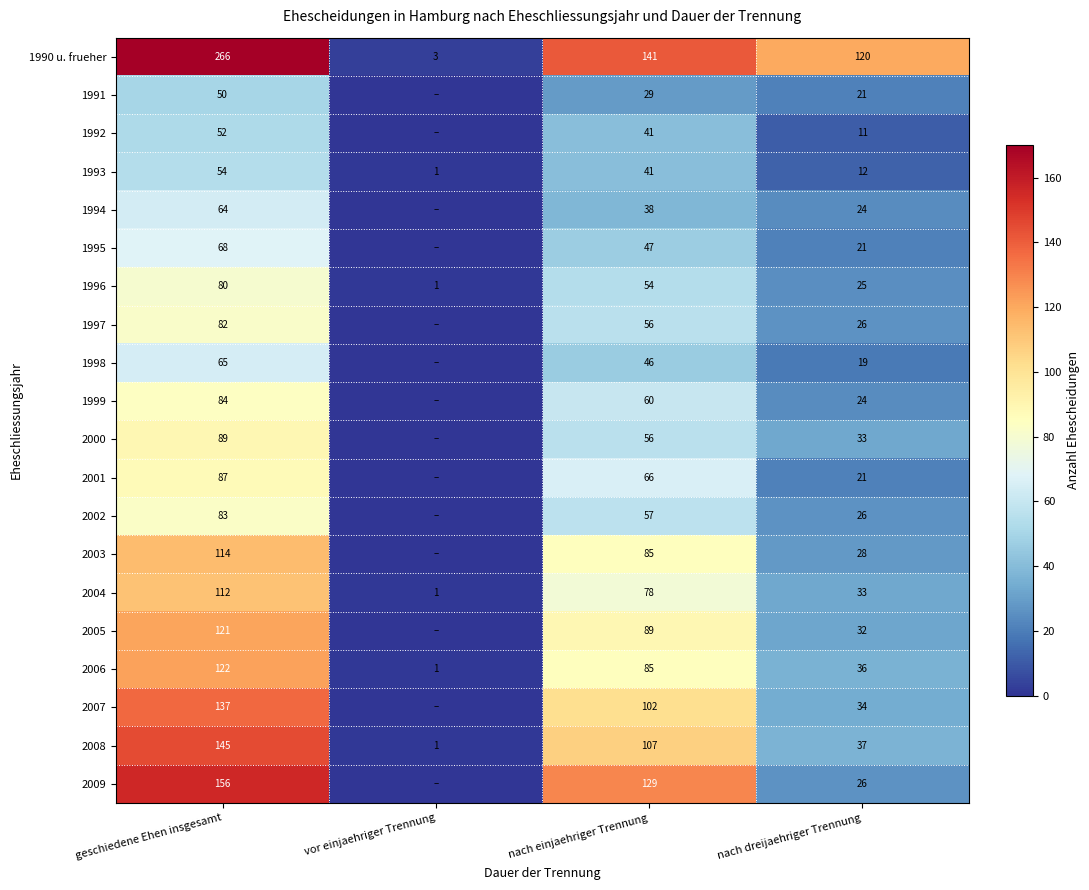

What is the approximate value of 1990 u. frueher at nach einjaehriger Trennung, to the nearest 5?

140